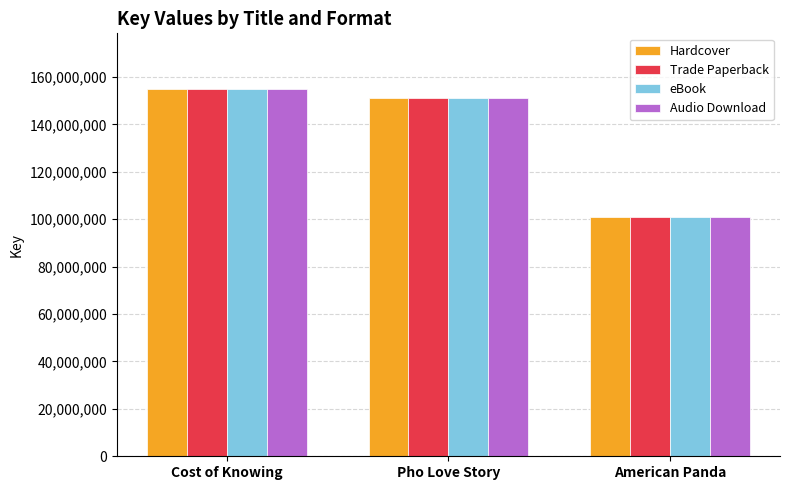

What is the highest value of the Audio Download series?

155097915